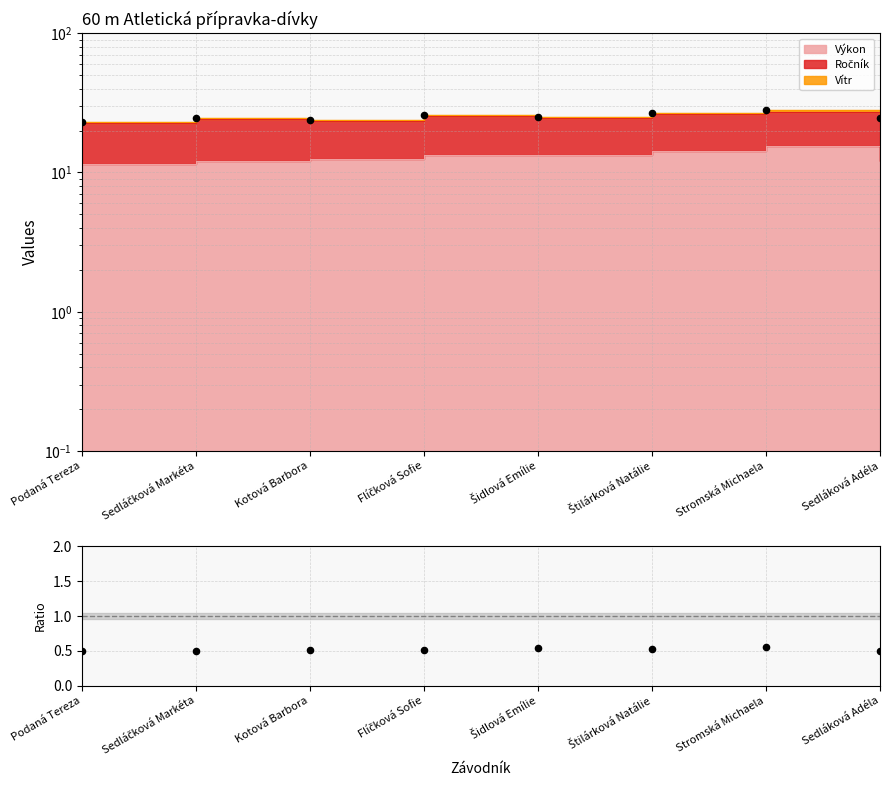

Which has a higher value, Flíčková Sofie or Podaná Tereza?

Flíčková Sofie